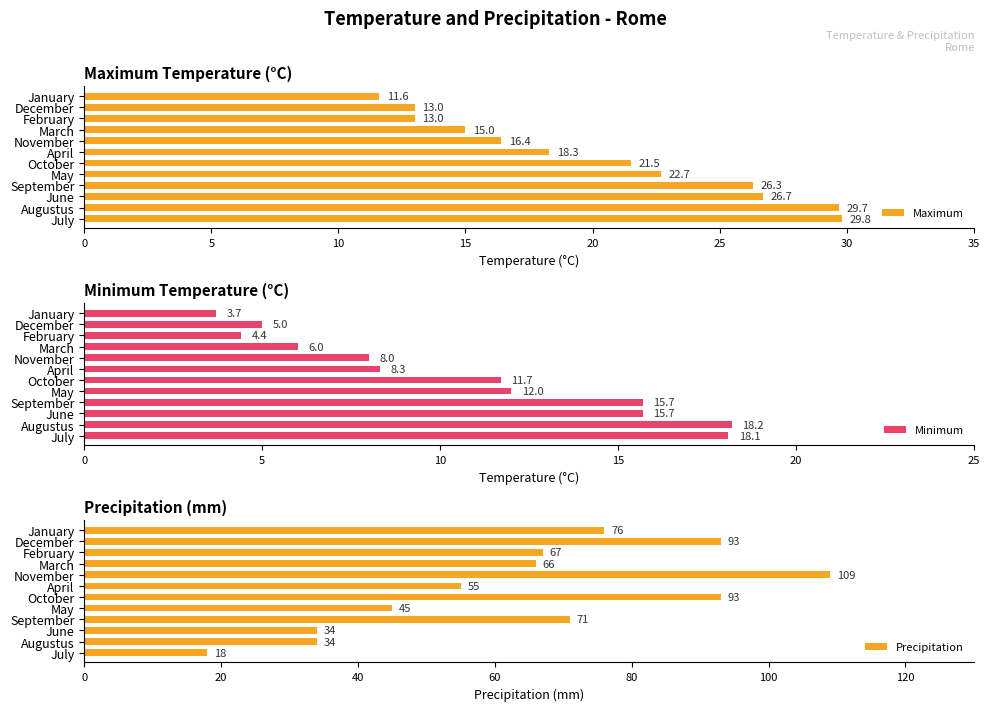

What is the lowest value of the Maximum series?

11.6